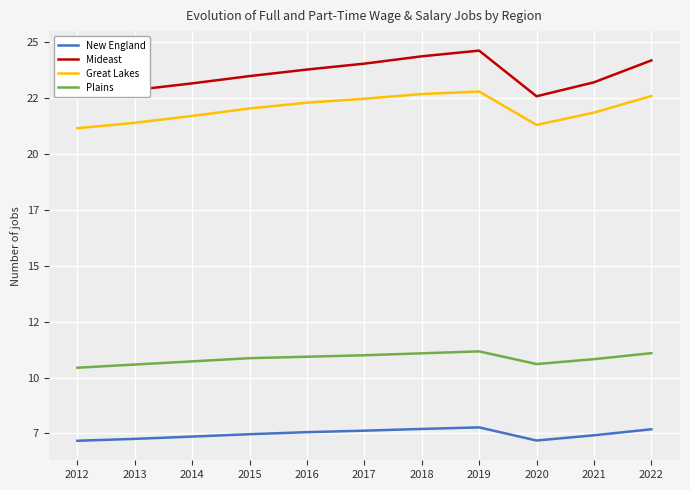

List the labels in order of New England value, smallest first.

2012, 2020, 2013, 2014, 2021, 2015, 2016, 2017, 2022, 2018, 2019